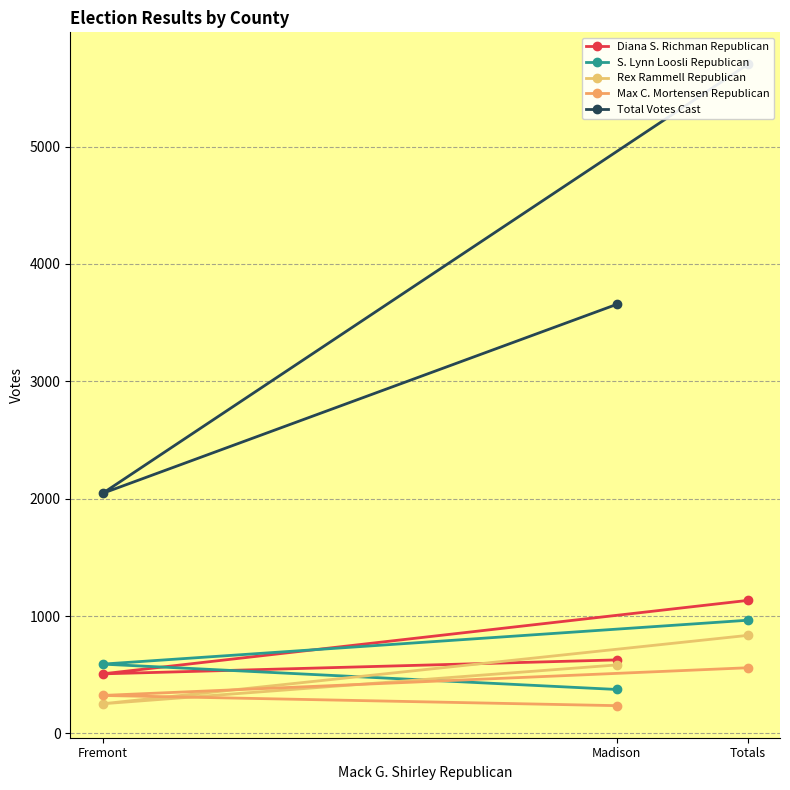

Reading right to left, list all the values displayed in this chart.

Diana S. Richman Republican: Madison=626	Fremont=507	Totals=1133
S. Lynn Loosli Republican: Madison=374	Fremont=590	Totals=964
Rex Rammell Republican: Madison=583	Fremont=252	Totals=835
Max C. Mortensen Republican: Madison=236	Fremont=323	Totals=559
Total Votes Cast: Madison=3656	Fremont=2045	Totals=5701